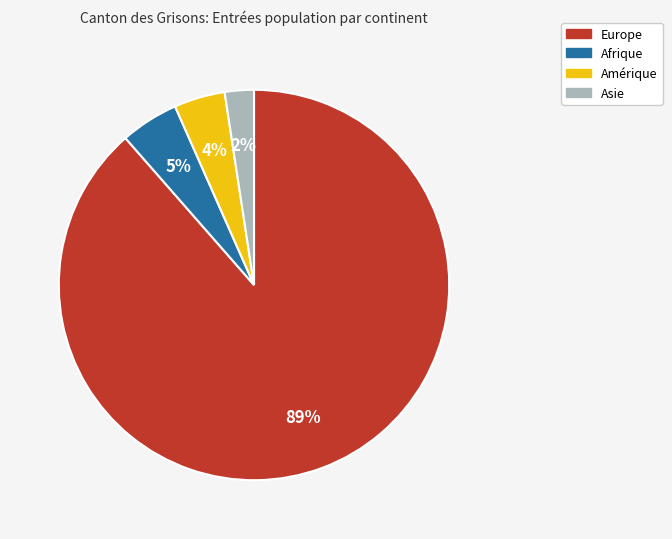

Which category accounts for the majority?

Europe